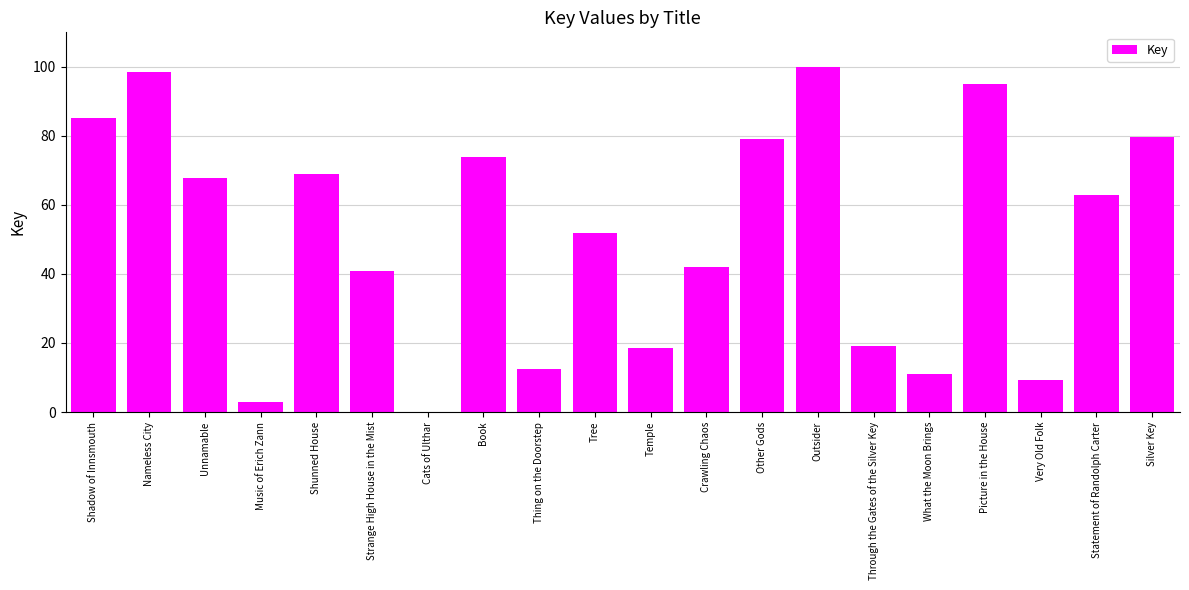

Are the bars grouped side by side (vs. stacked)?

No